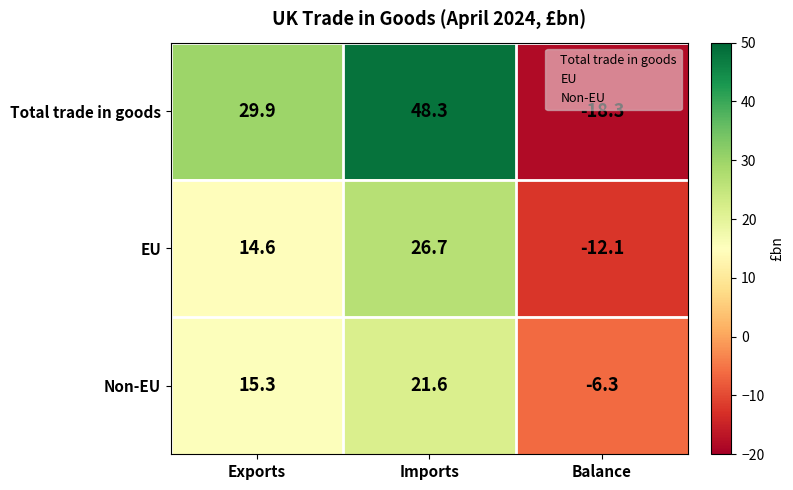

What is the lowest value of the EU series?

-12.1